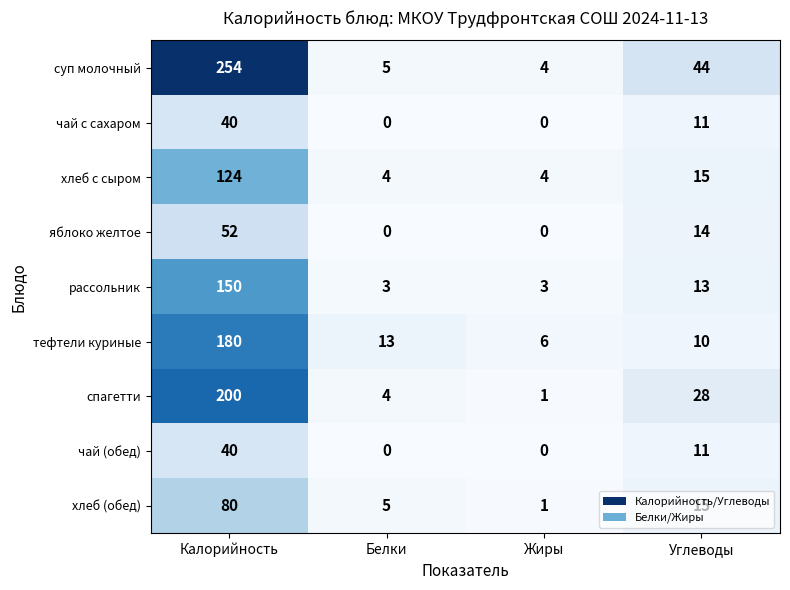

At which label does спагетти reach its minimum?

Жиры